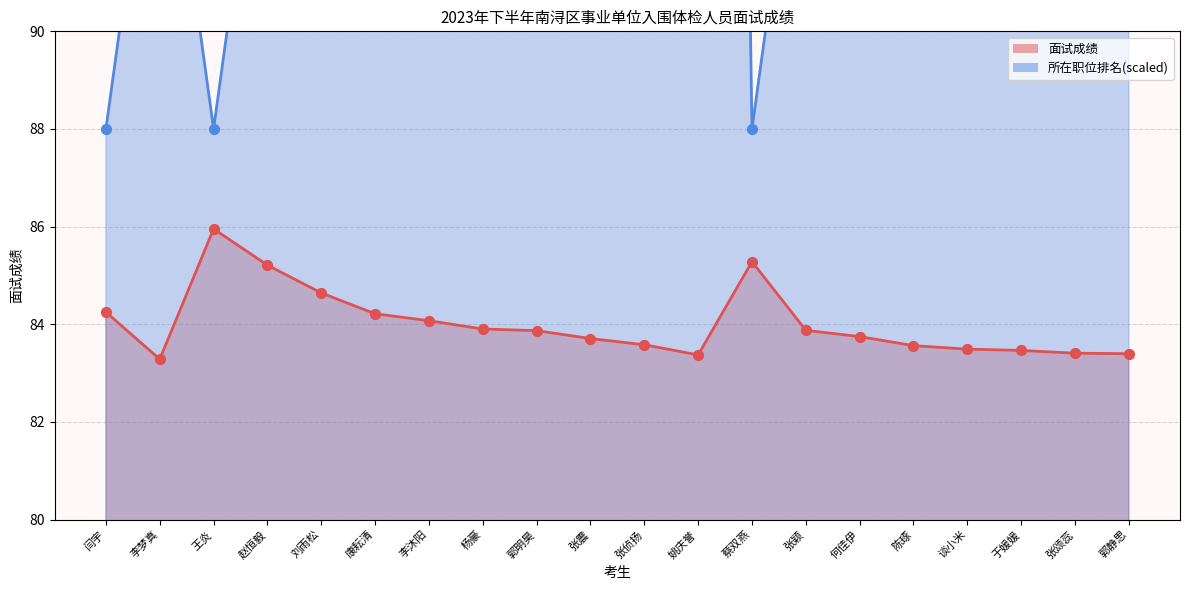

Which series has the widest spread of Y values?

所在职位排名_line